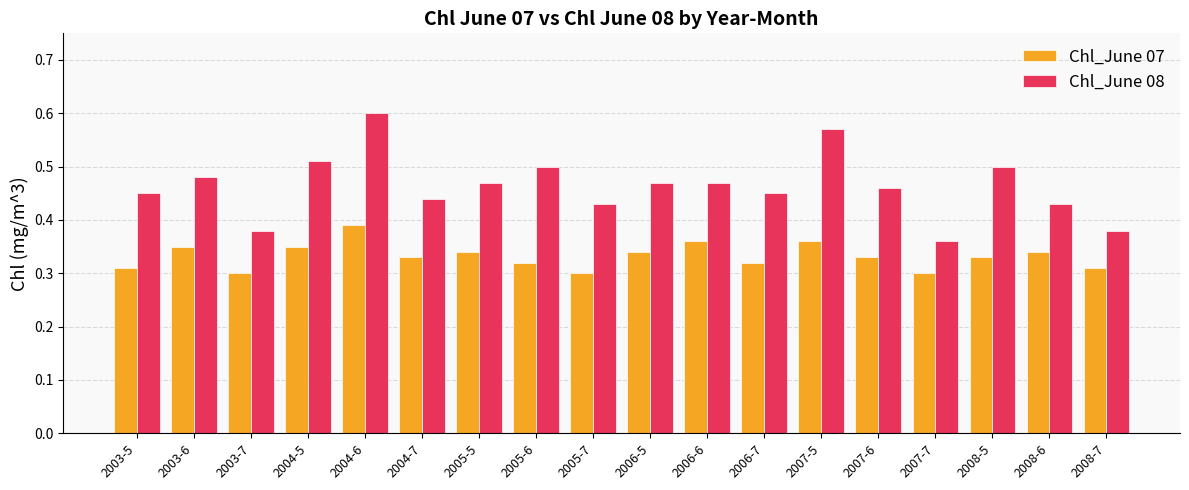

List the series in order of their overall mean, lowest first.

Chl_June 07, Chl_June 08